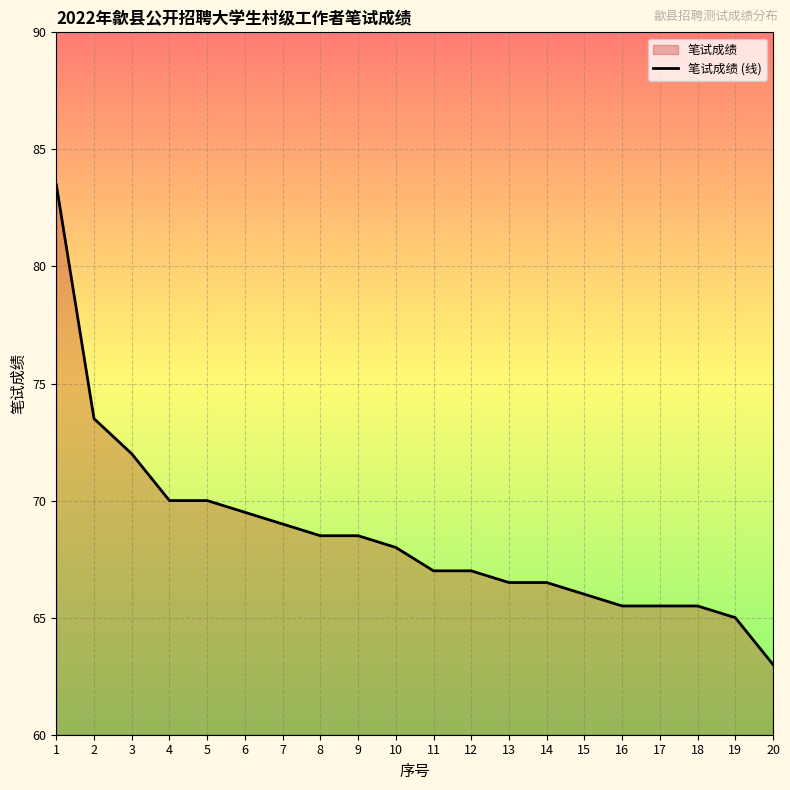

List the labels in order of value, smallest first.

20, 19, 16, 17, 18, 15, 13, 14, 11, 12, 10, 8, 9, 7, 6, 4, 5, 3, 2, 1